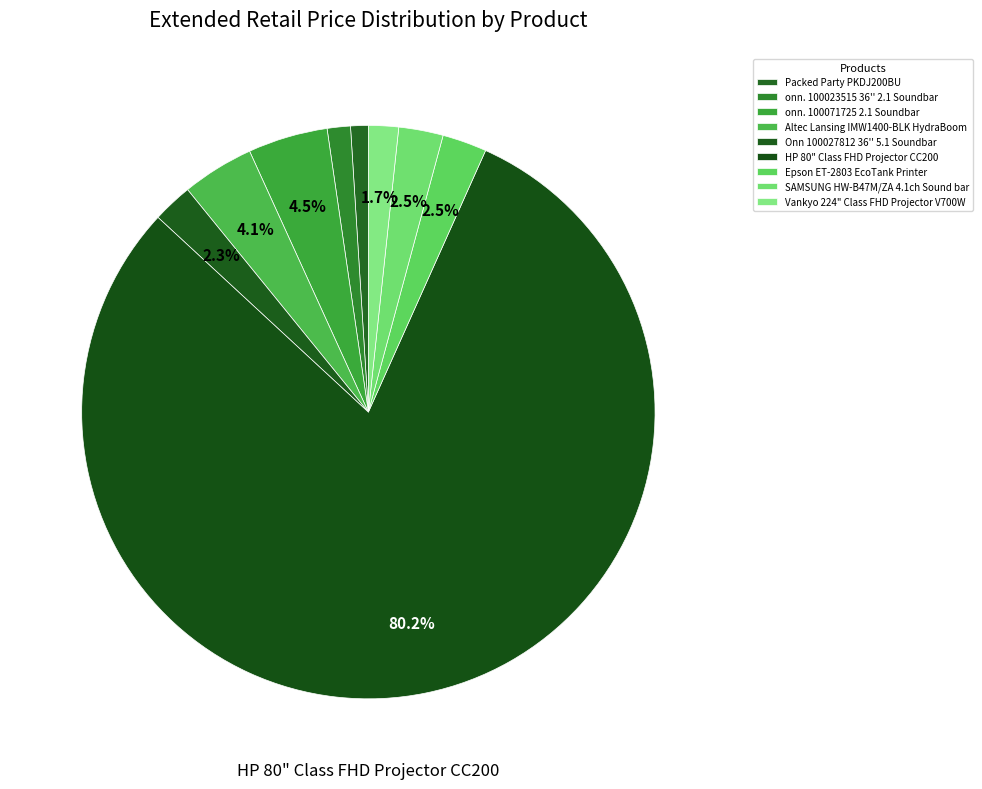

Count the number of slices in the pie.

9